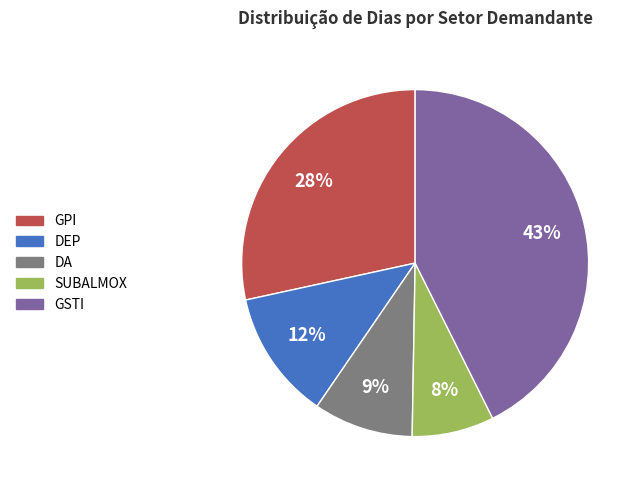

Does any single category account for the majority?

No